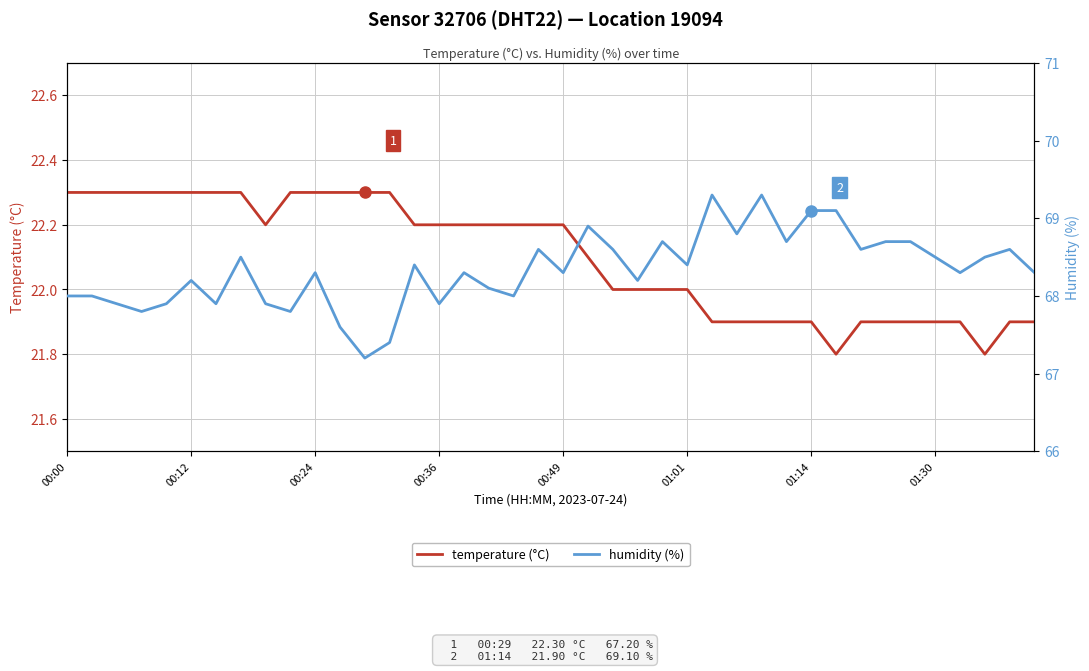

What is the highest value of the temperature (°C) series?

22.3